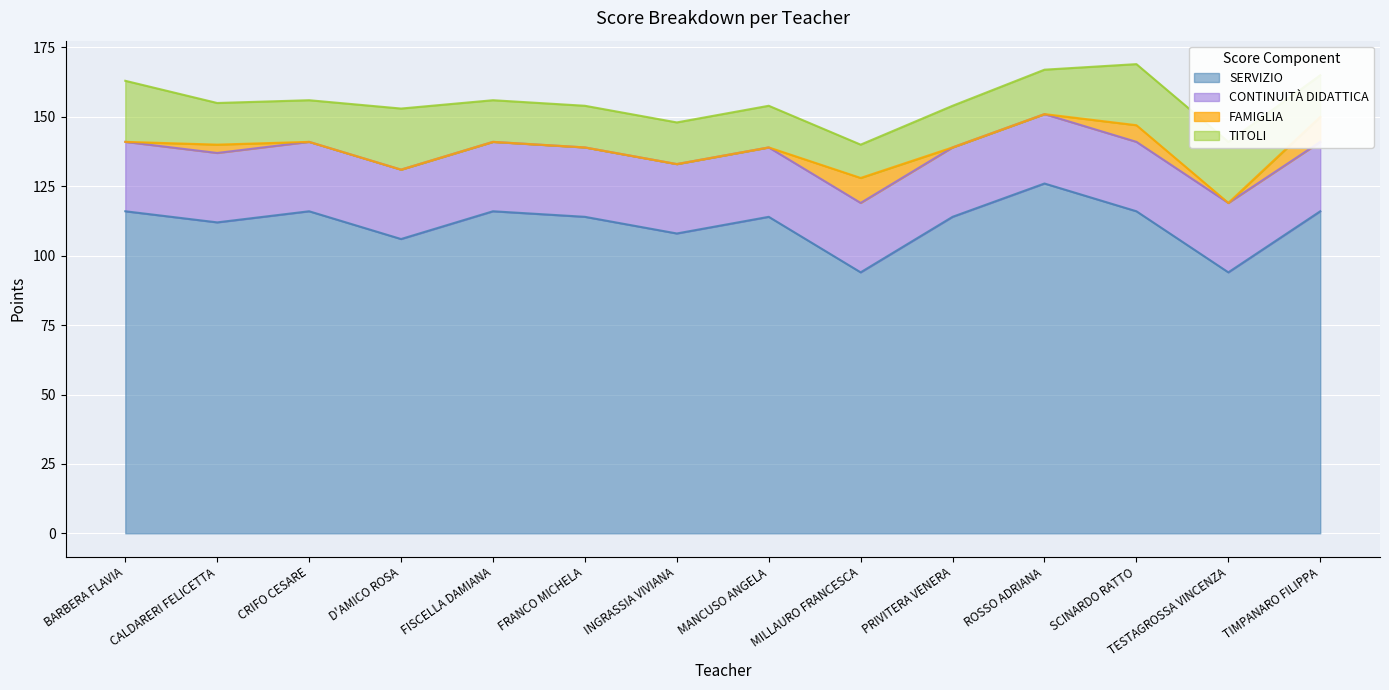

What is the total value across all series at TESTAGROSSA VINCENZA?

141